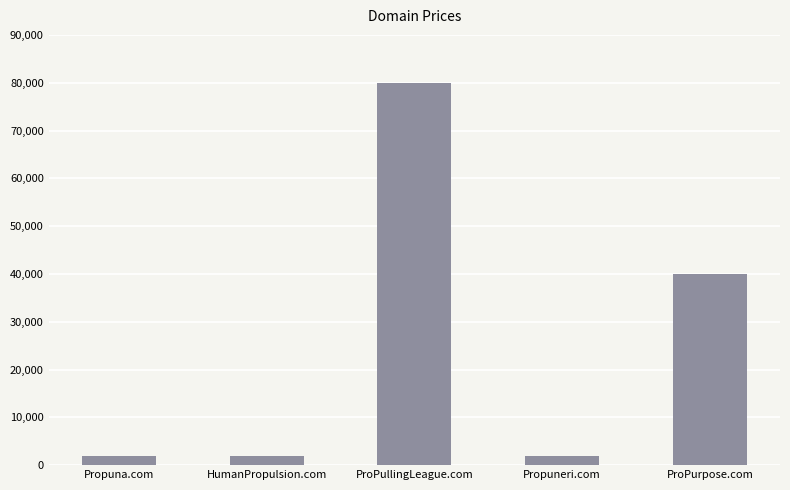

Approximately how many times larger is the value at ProPullingLeague.com compared to Propuna.com?

42.3